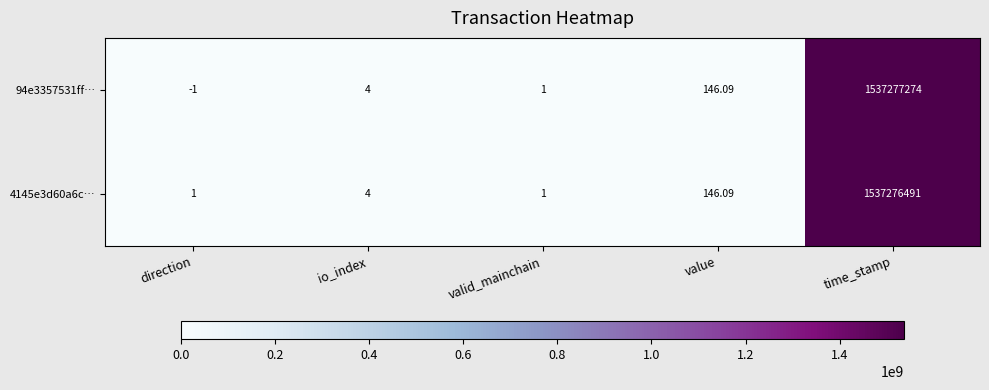

How many positive values does the 94e3357531ff… series have?

4